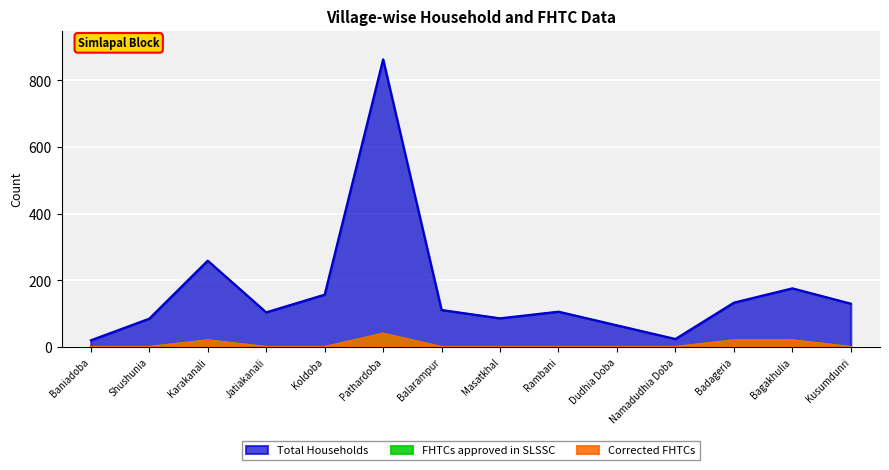

True or false: Total Households and FHTCs approved in SLSSC intersect in this chart.

False